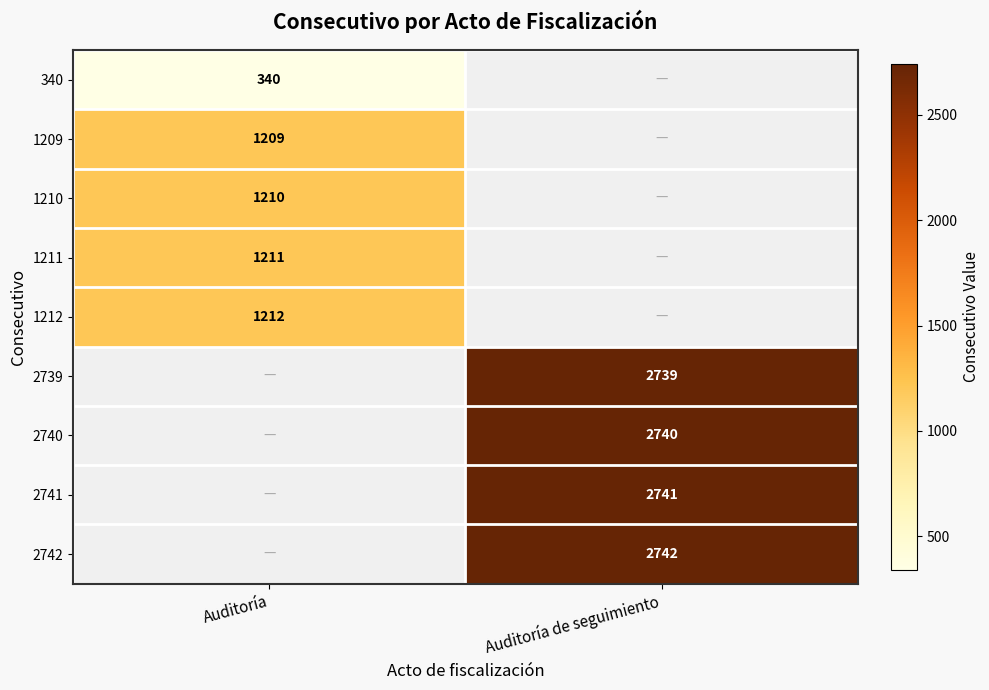

True or false: 2739 has a value of 2739 at Auditoría de seguimiento.

True